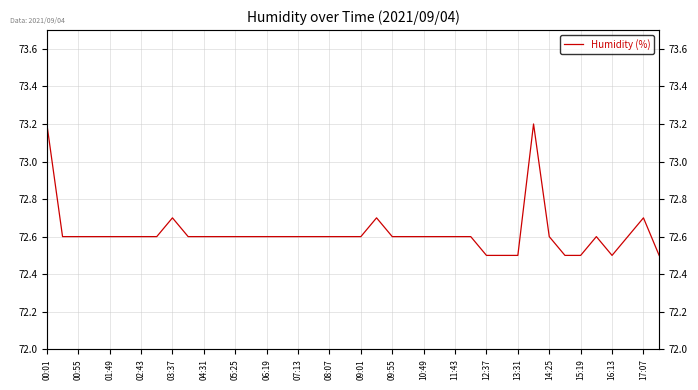

What is the greatest value displayed?

73.2